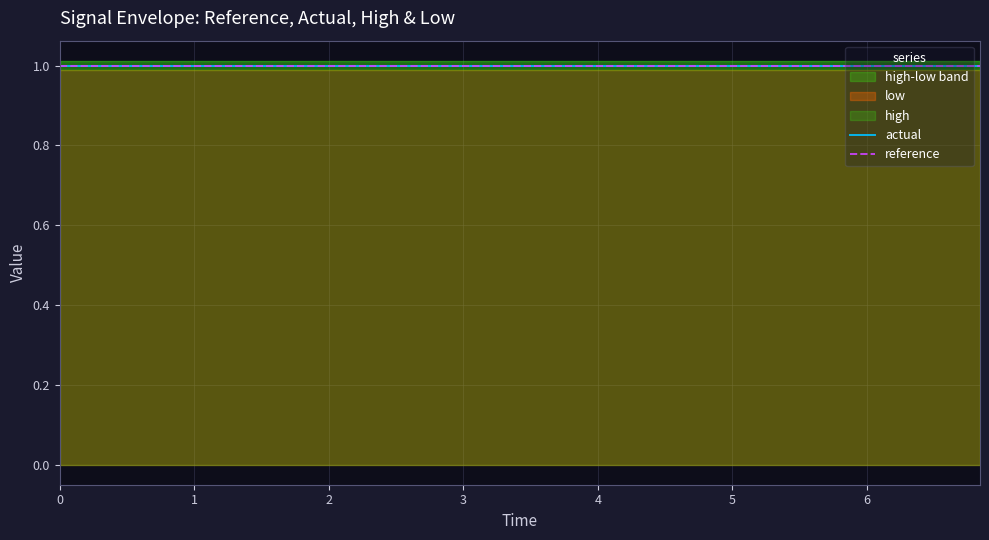

True or false: actual has more than 0 points higher than both neighbors.

False